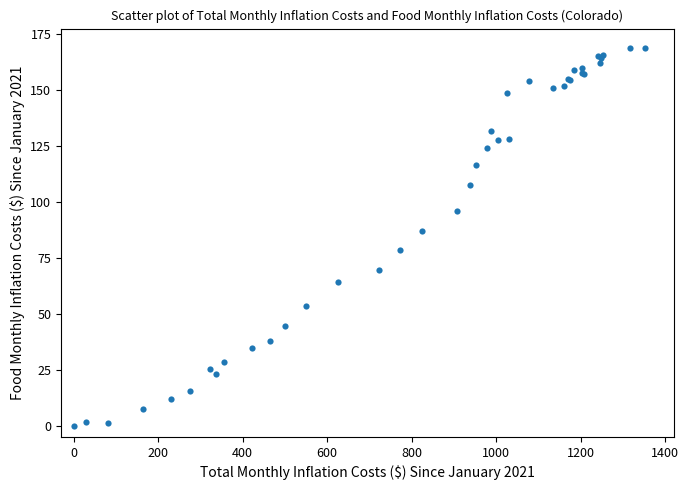

What Y value in the scatter plot is closest to 84?

87.1